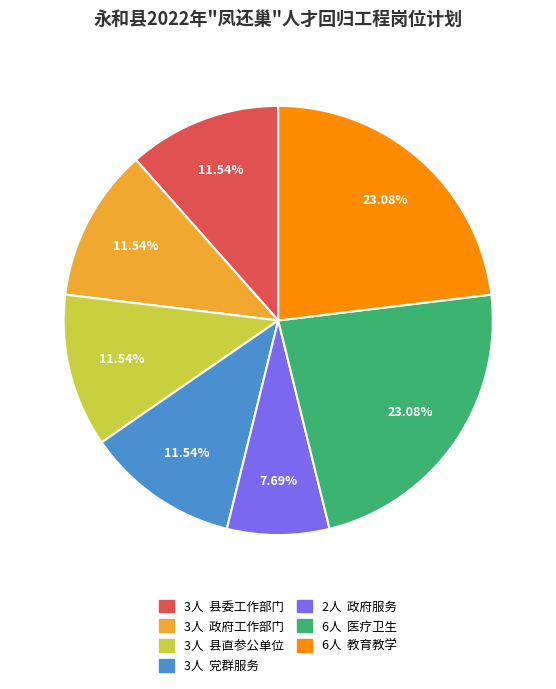

How many slices are in this pie chart?

7